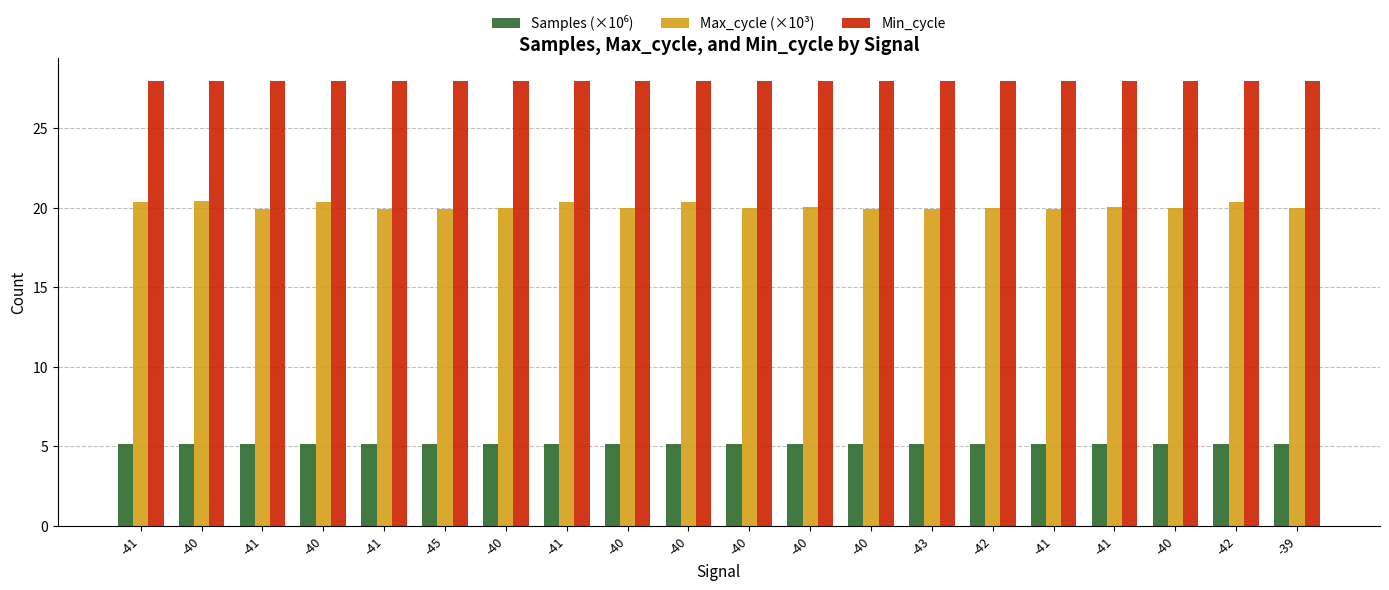

Count the number of data series in this chart.

3